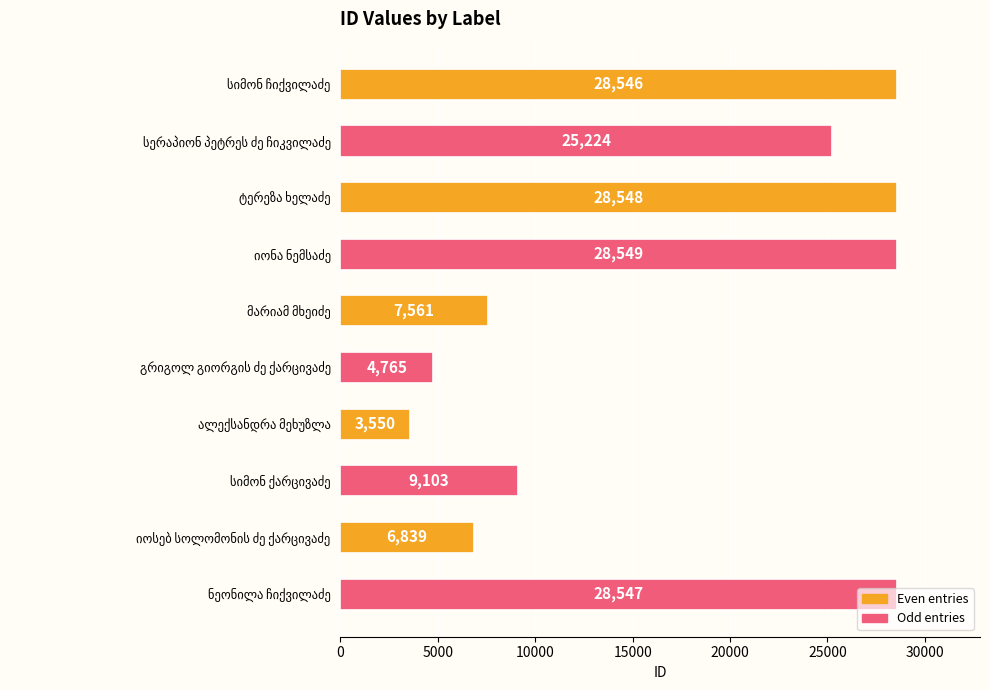

What is the sum of all values?

171232